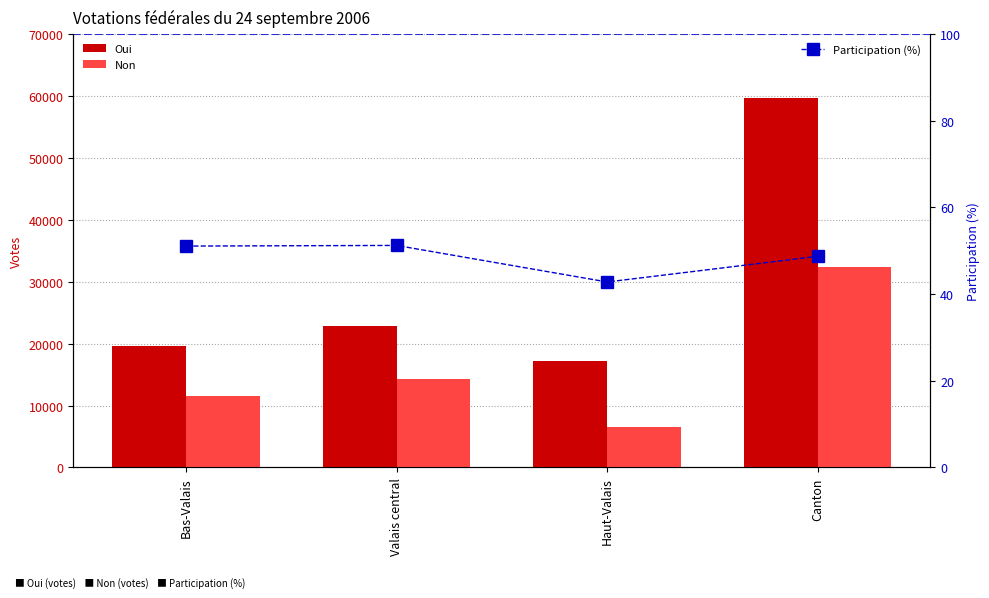

How many data points in Non are less than 14299?

2